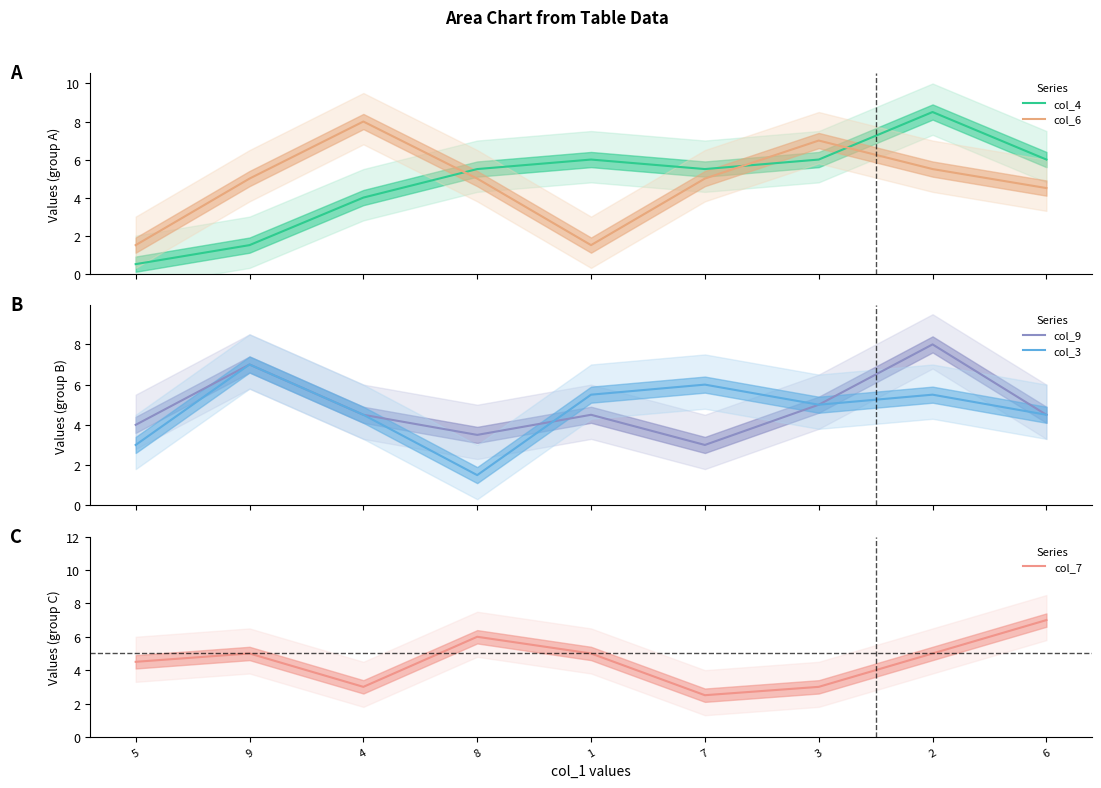

At which label does col_4 reach its minimum?

5